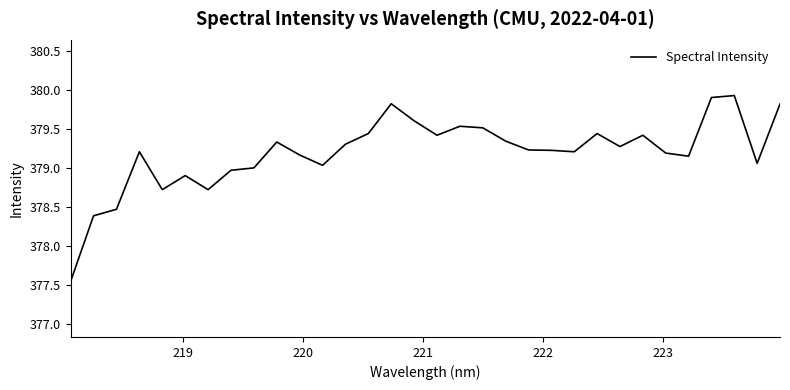

What is the maximum value shown in the chart?

379.9